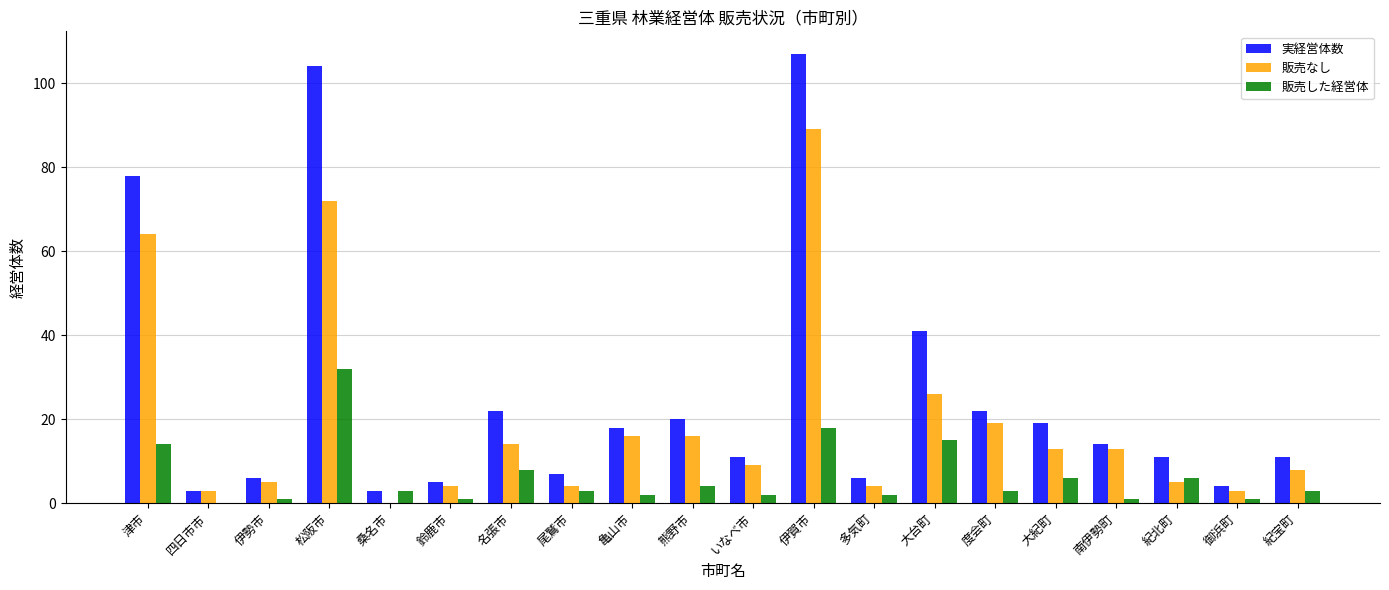

What is the sum of all 販売した経営体 values?

125